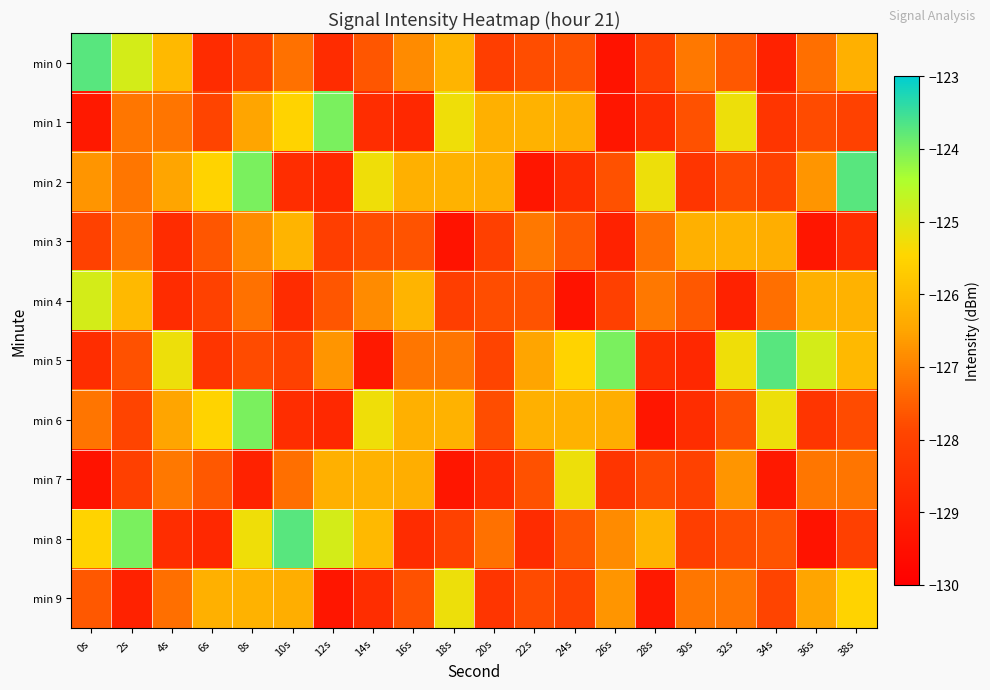

List the series in order of their peak value, highest first.

min 0, min 2, min 5, min 8, min 1, min 6, min 4, min 7, min 9, min 3